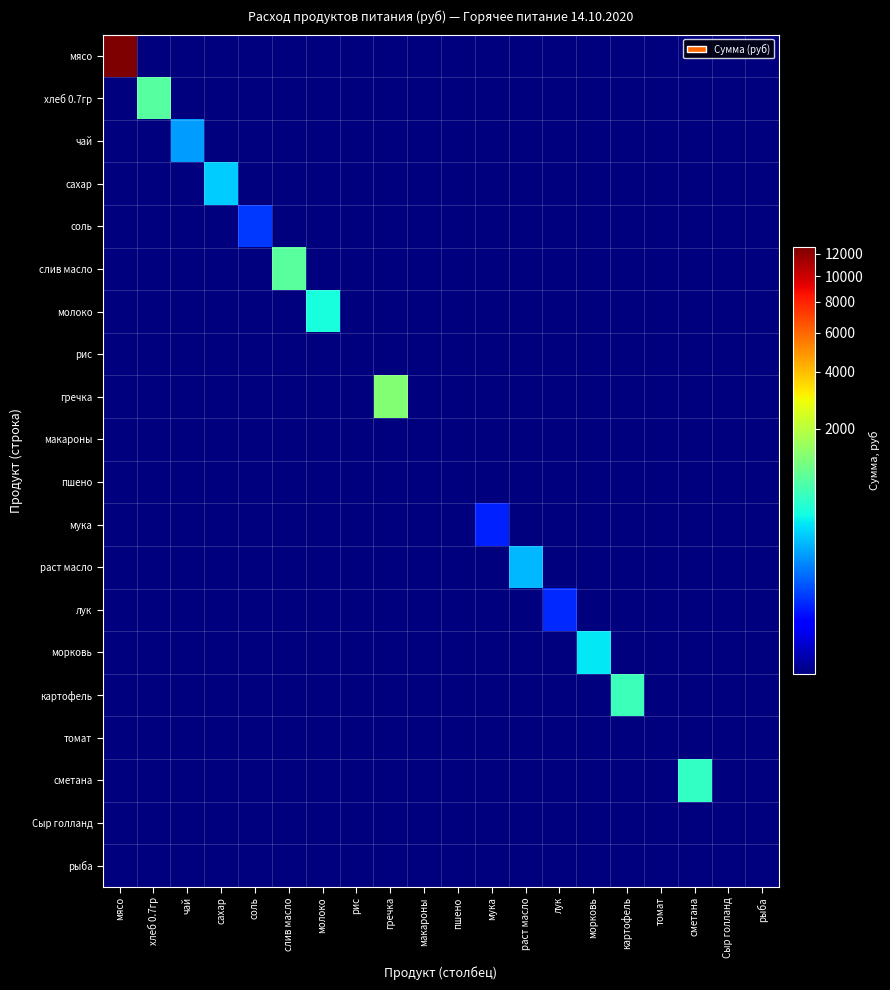

How many data points does each series have?

20